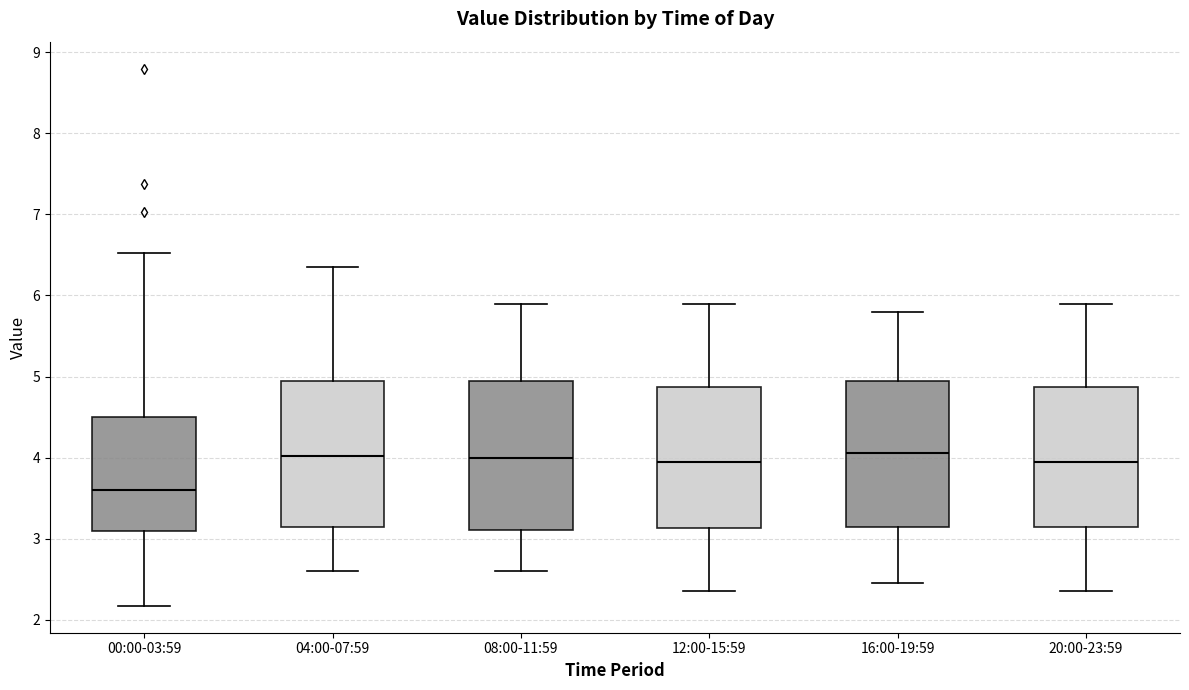

Where does the lower whisker of the box for 00:00-03:59 end on the y-axis? The values are not printed on the chart, so give them approximately, as read against the axis.

2.2